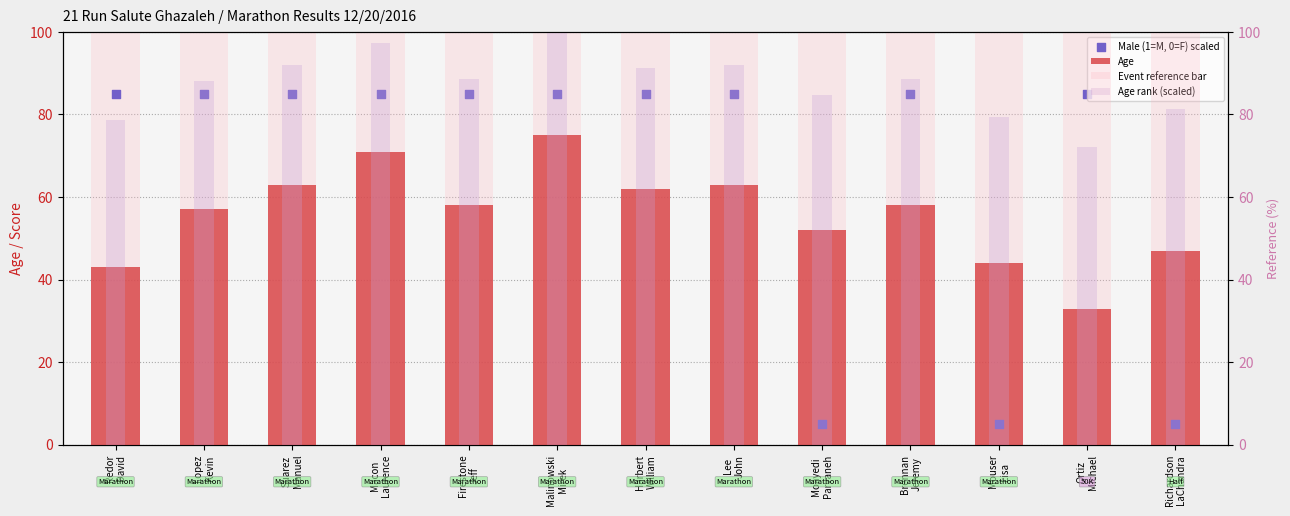

At which category is the sum across all series the highest?

Malinowski
Mirek